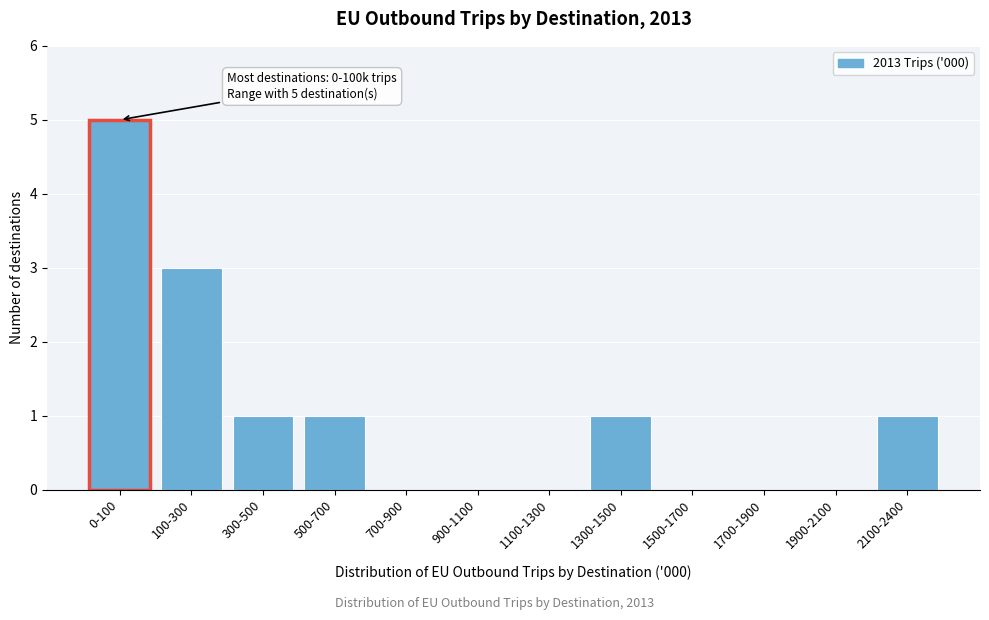

Reading left to right, list all the values displayed in this chart.

0-100=5	100-300=3	300-500=1	500-700=1	700-900=0	900-1100=0	1100-1300=0	1300-1500=1	1500-1700=0	1700-1900=0	1900-2100=0	2100-2400=1